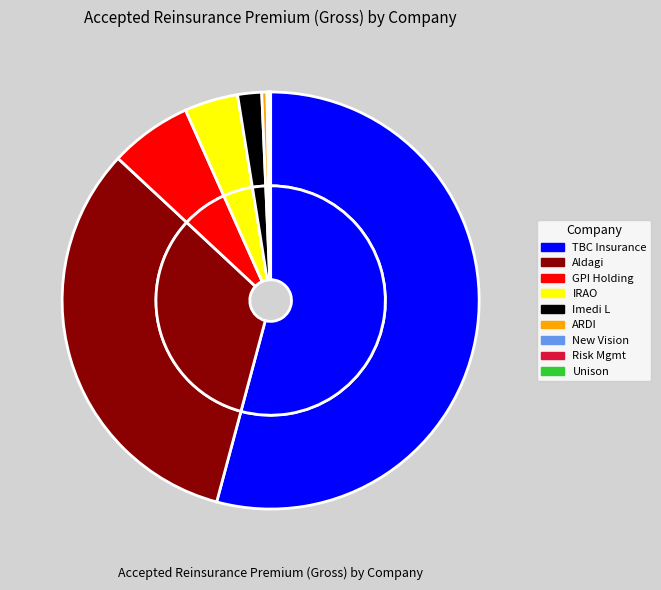

What is the smallest slice in the pie chart?

JSC Insurance Company Unison